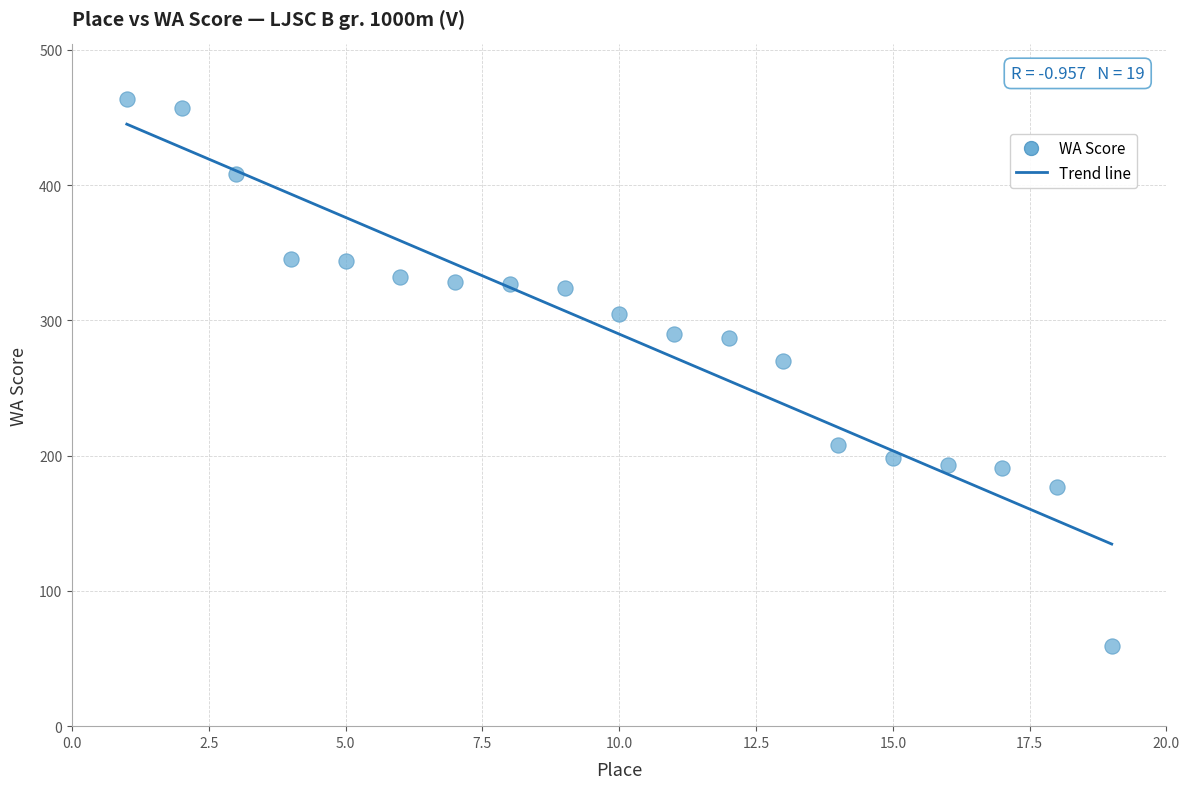

What is the range of Y values (max minus min)?

405